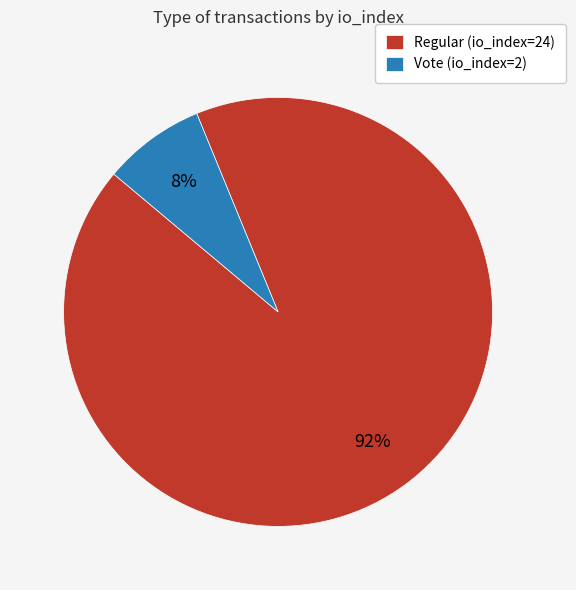

Which category accounts for the majority?

Regular (io_index=24)